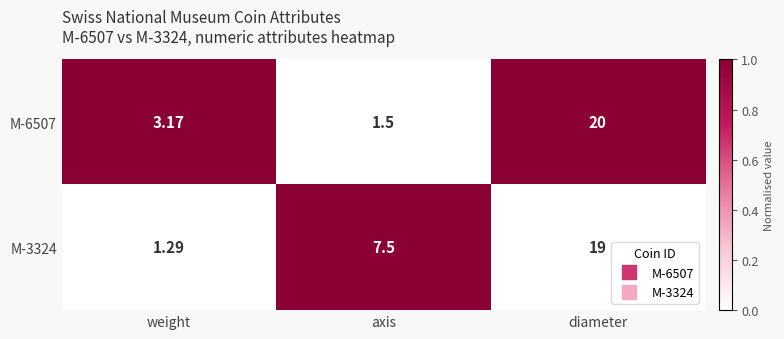

At which label does M-6507 reach its peak?

diameter